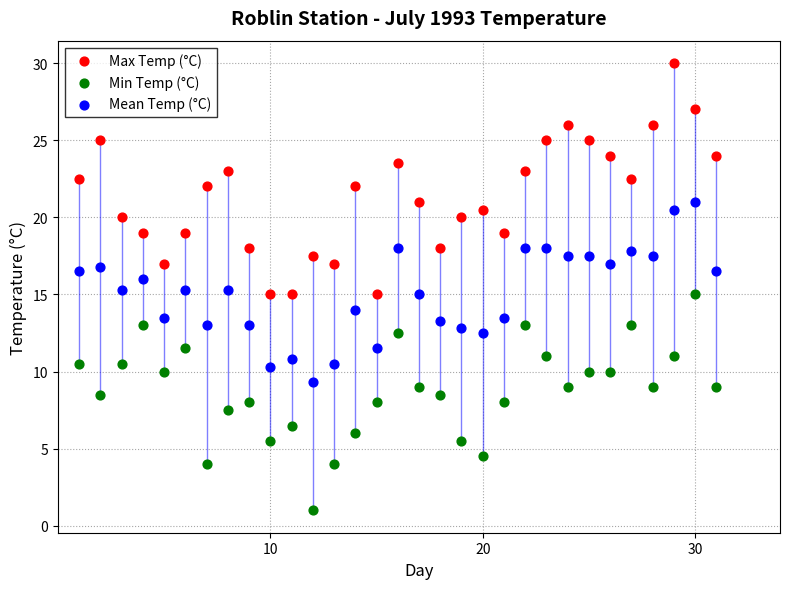

Which series contains the lowest Y value?

Min Temp (°C)